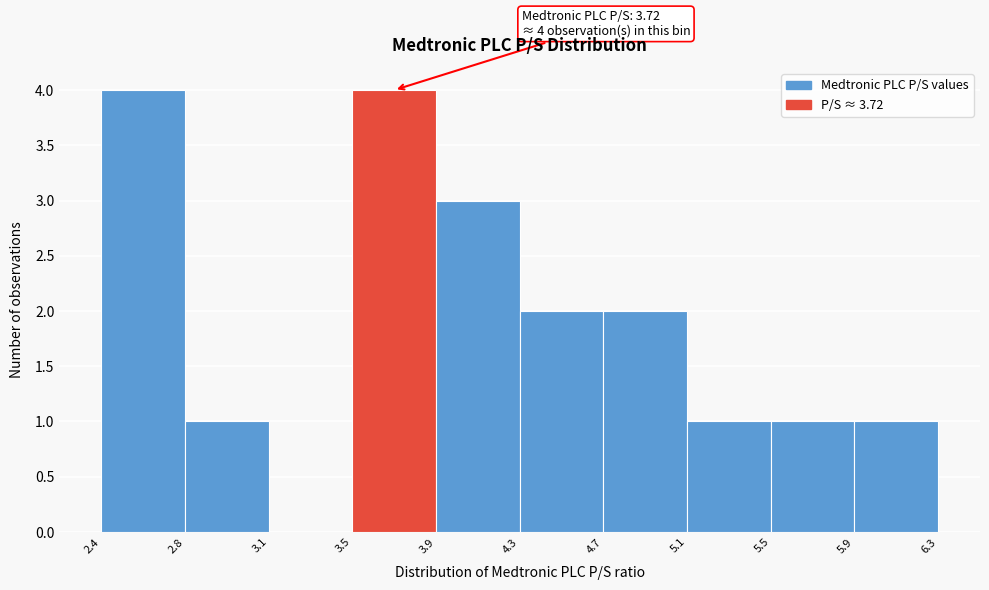

Reading right to left, what are all the values shown in this chart?

5.9=1	5.5=1	5.1=1	4.7=2	4.3=2	3.9=3	3.5=4	3.1=0	2.8=1	2.4=4